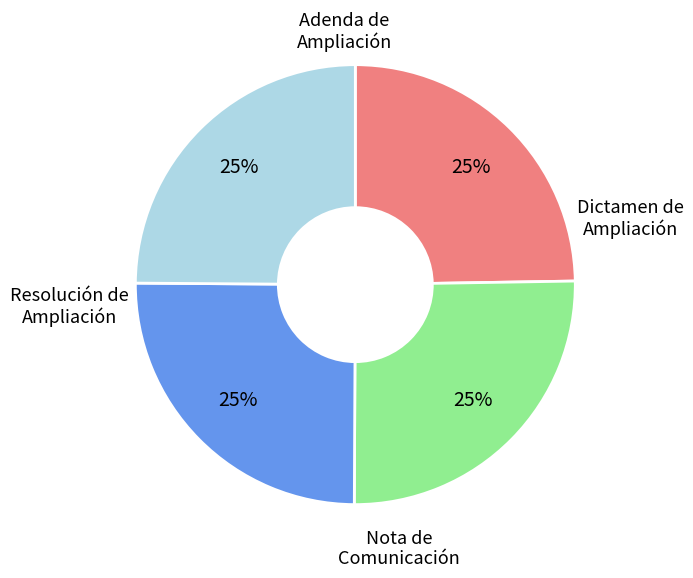

To the nearest percent, what is the average slice percentage?

25%